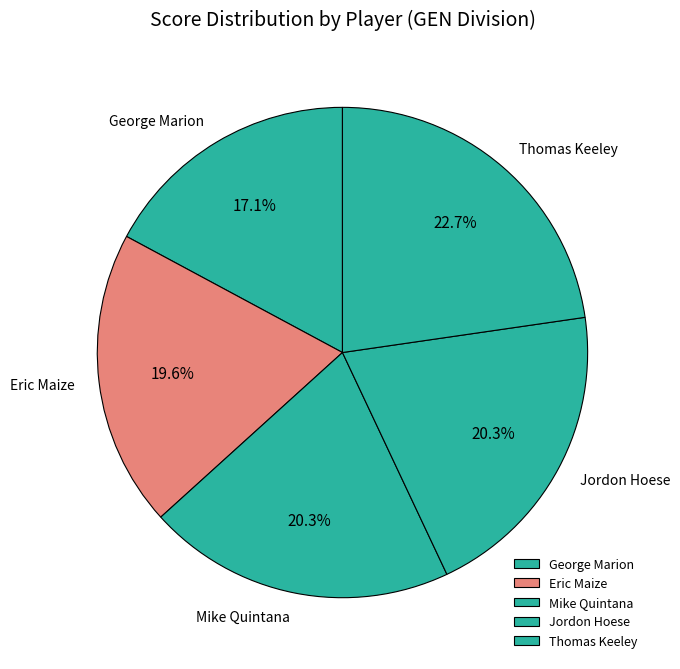

Does any single category account for the majority?

No